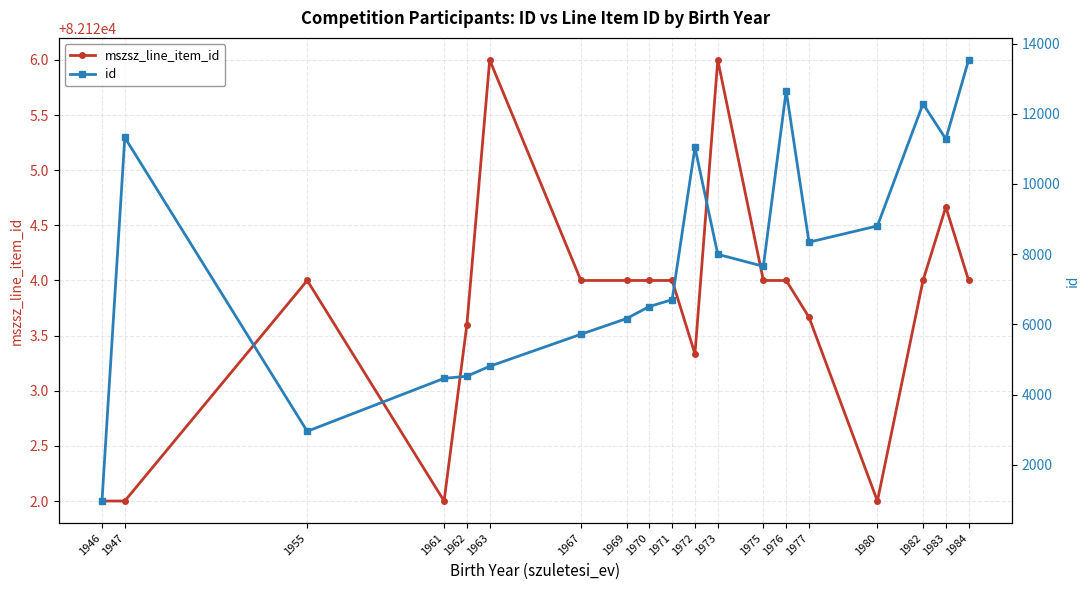

At 1982, list the series in order from smallest to largest.

id, mszsz_line_item_id